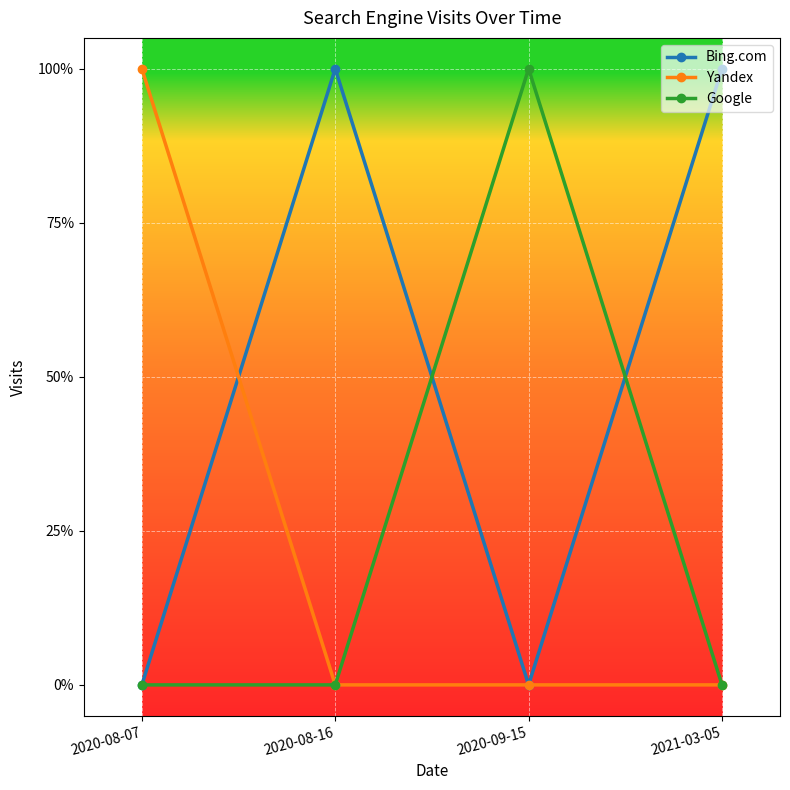

True or false: Bing.com has more than 1 points higher than both neighbors.

False